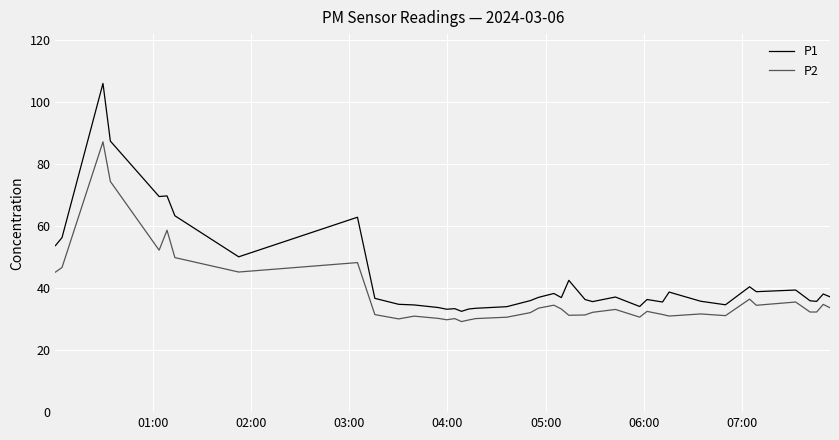

Count the number of data series in this chart.

2